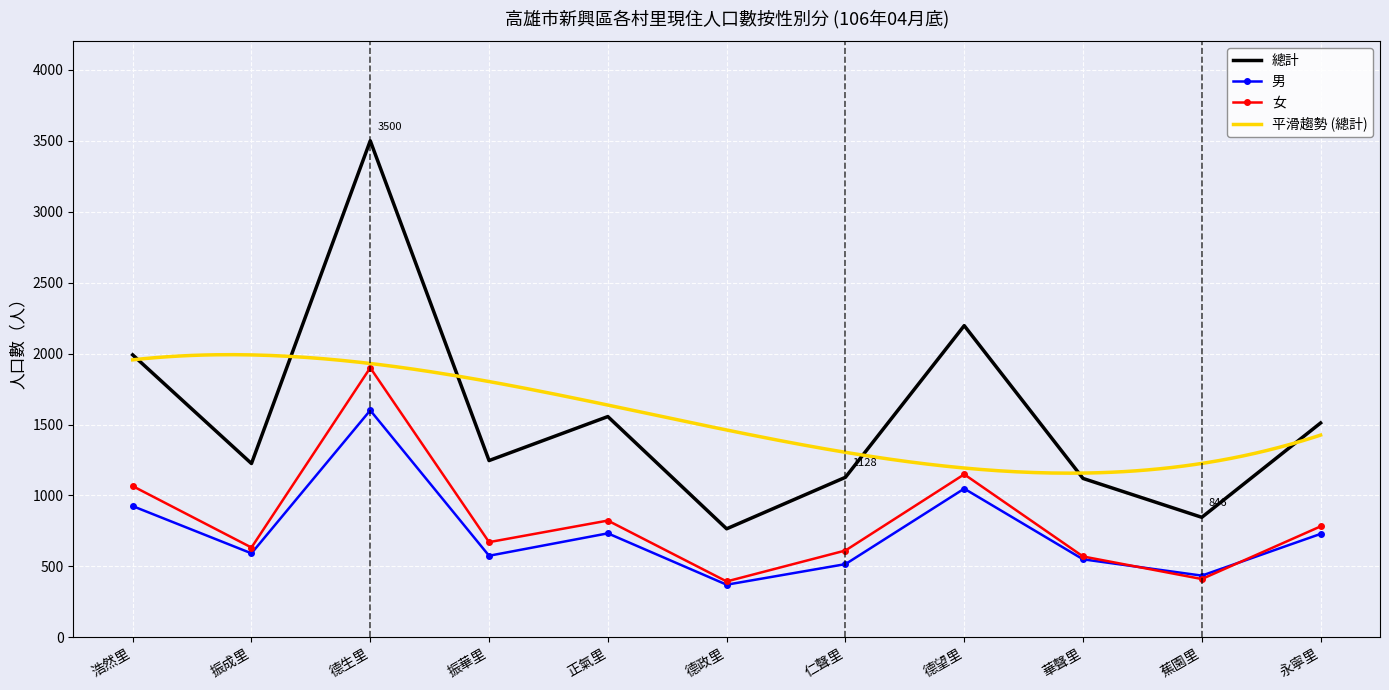

The 女 series shows 394 at 德政里. True or false?

True